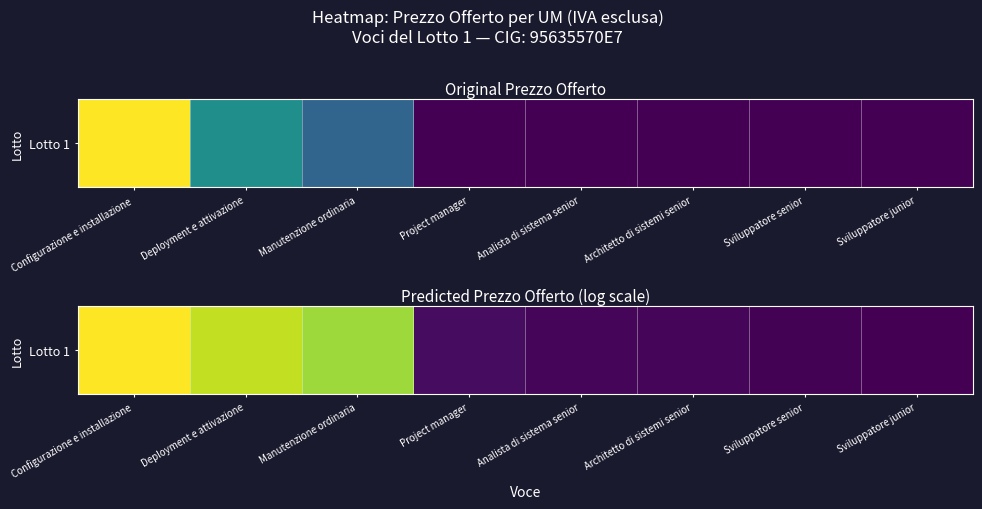

Count the number of data series in this chart.

1